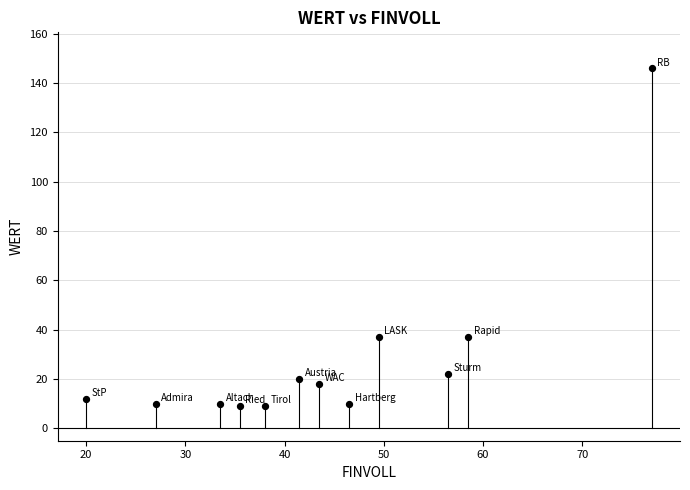

What is the average Y value?

28